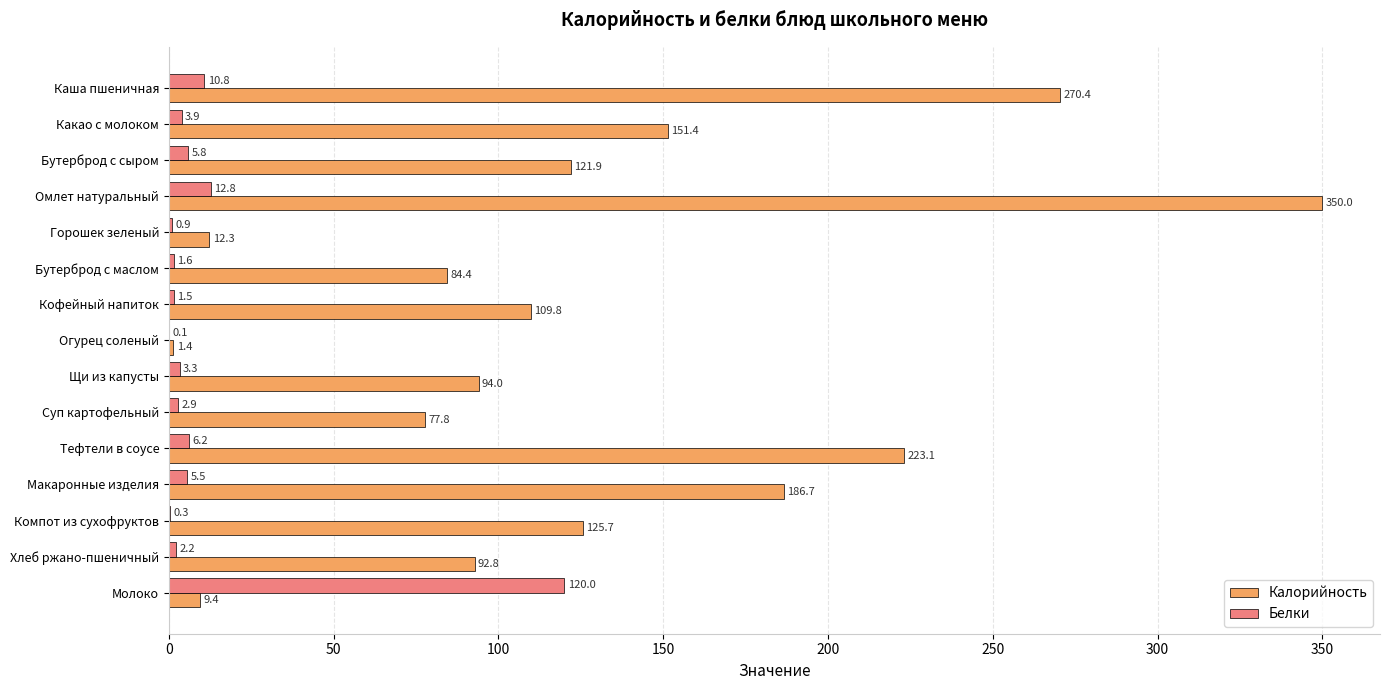

Which label corresponds to the largest value in the chart?

Омлет натуральный